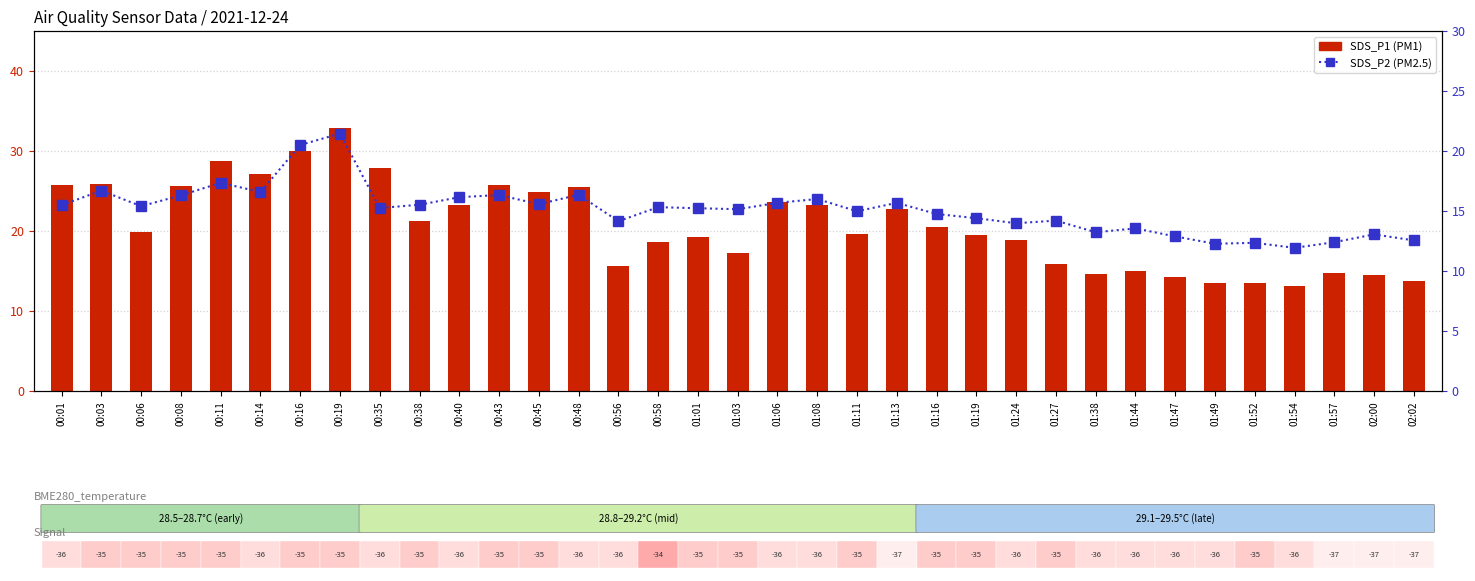

What value does the SDS_P2 (PM2.5) series have at 02:00?

13.1